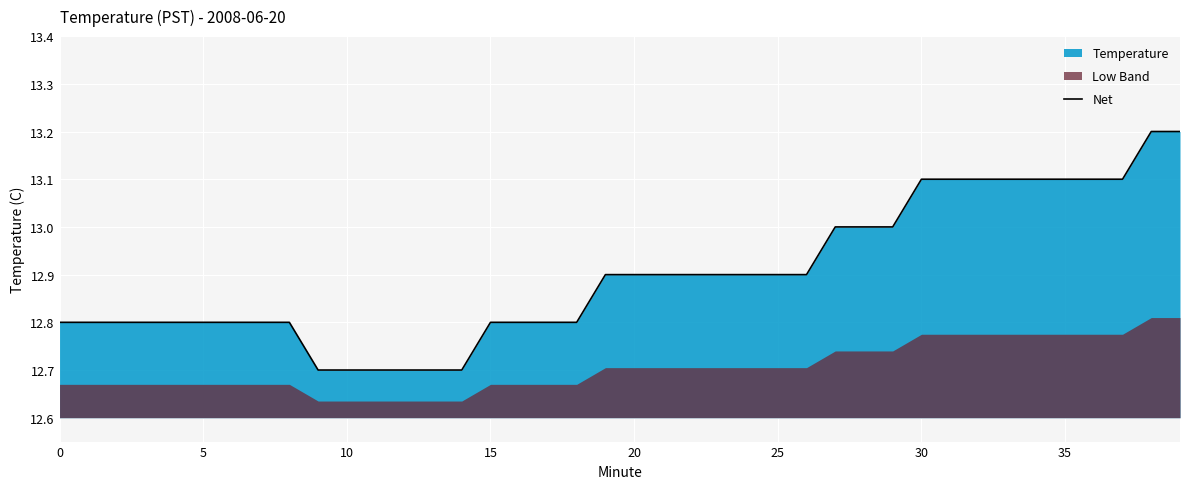

Reading left to right, extract all data points from this chart.

12.8	12.8	12.8	12.8	12.8	12.8	12.8	12.8	12.8	12.7	12.7	12.7	12.7	12.7	12.7	12.8	12.8	12.8	12.8	12.9	12.9	12.9	12.9	12.9	12.9	12.9	12.9	13.0	13.0	13.0	13.1	13.1	13.1	13.1	13.1	13.1	13.1	13.1	13.2	13.2